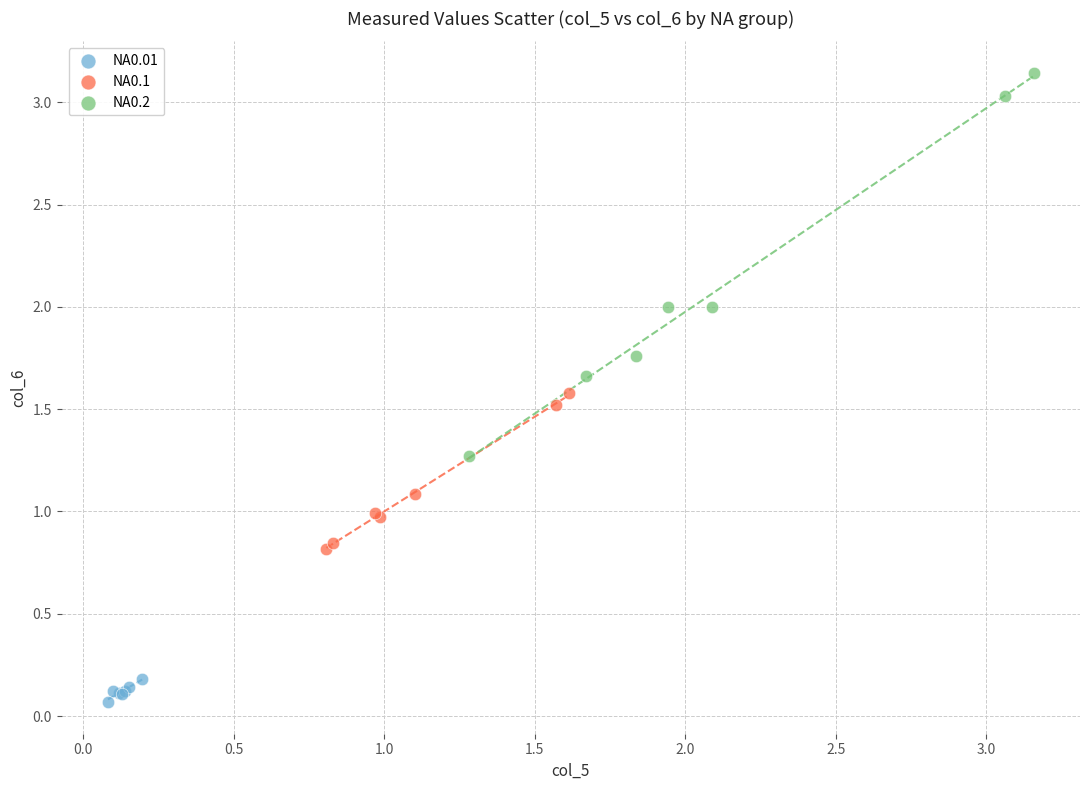

Which series has the largest Y range (max minus min)?

NA0.2